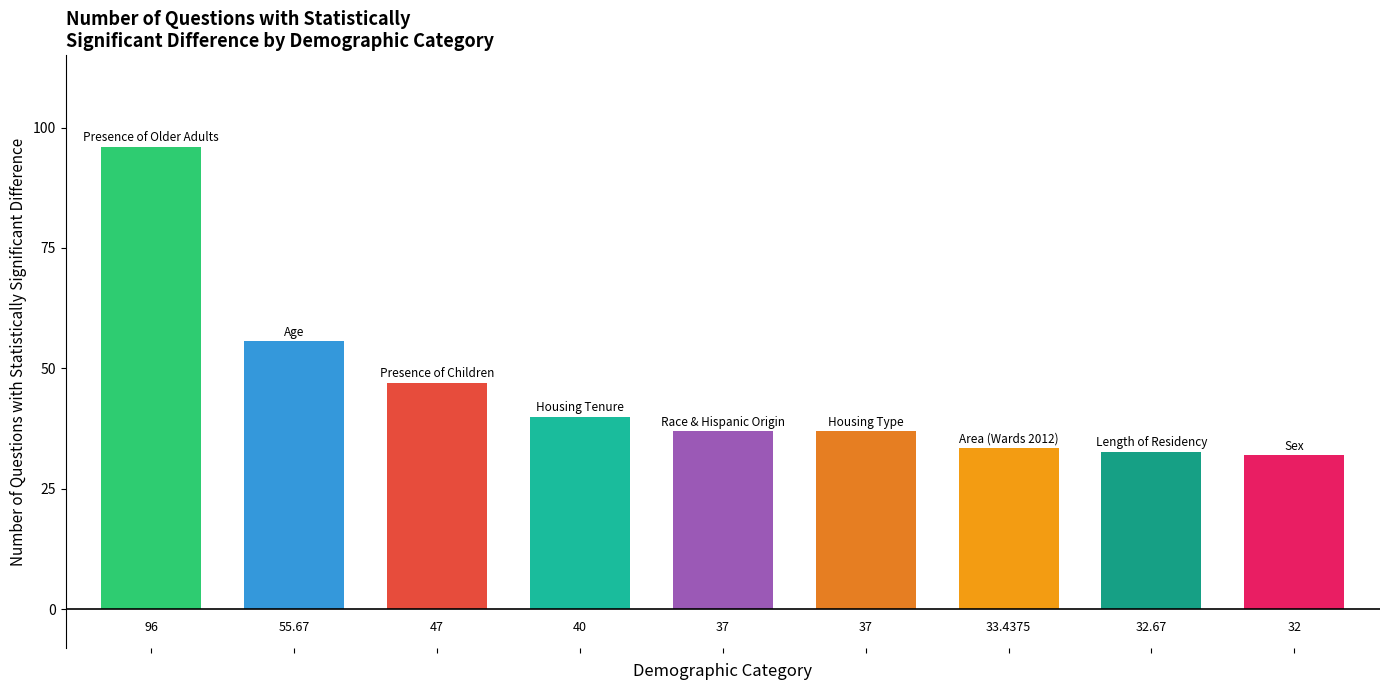

Are the bars horizontal?

No